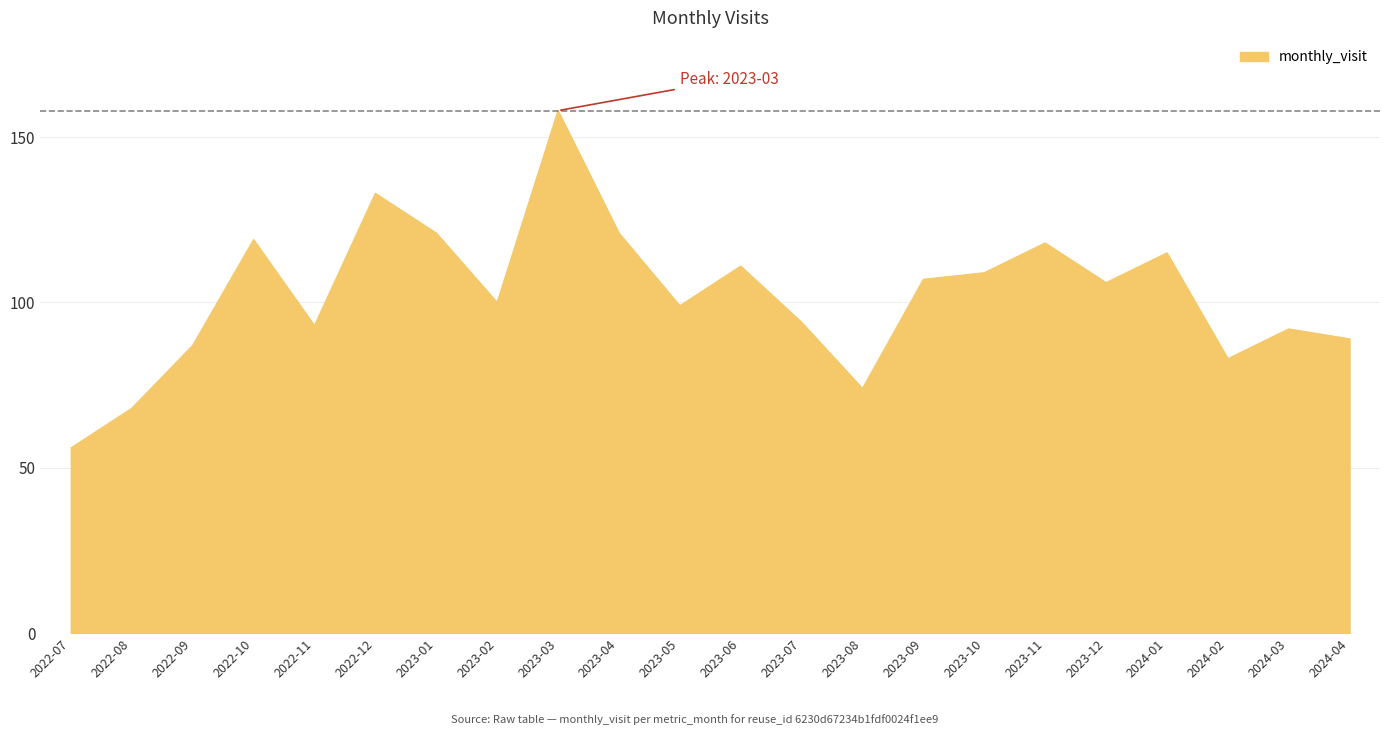

Which label corresponds to the largest value in the chart?

2023-03